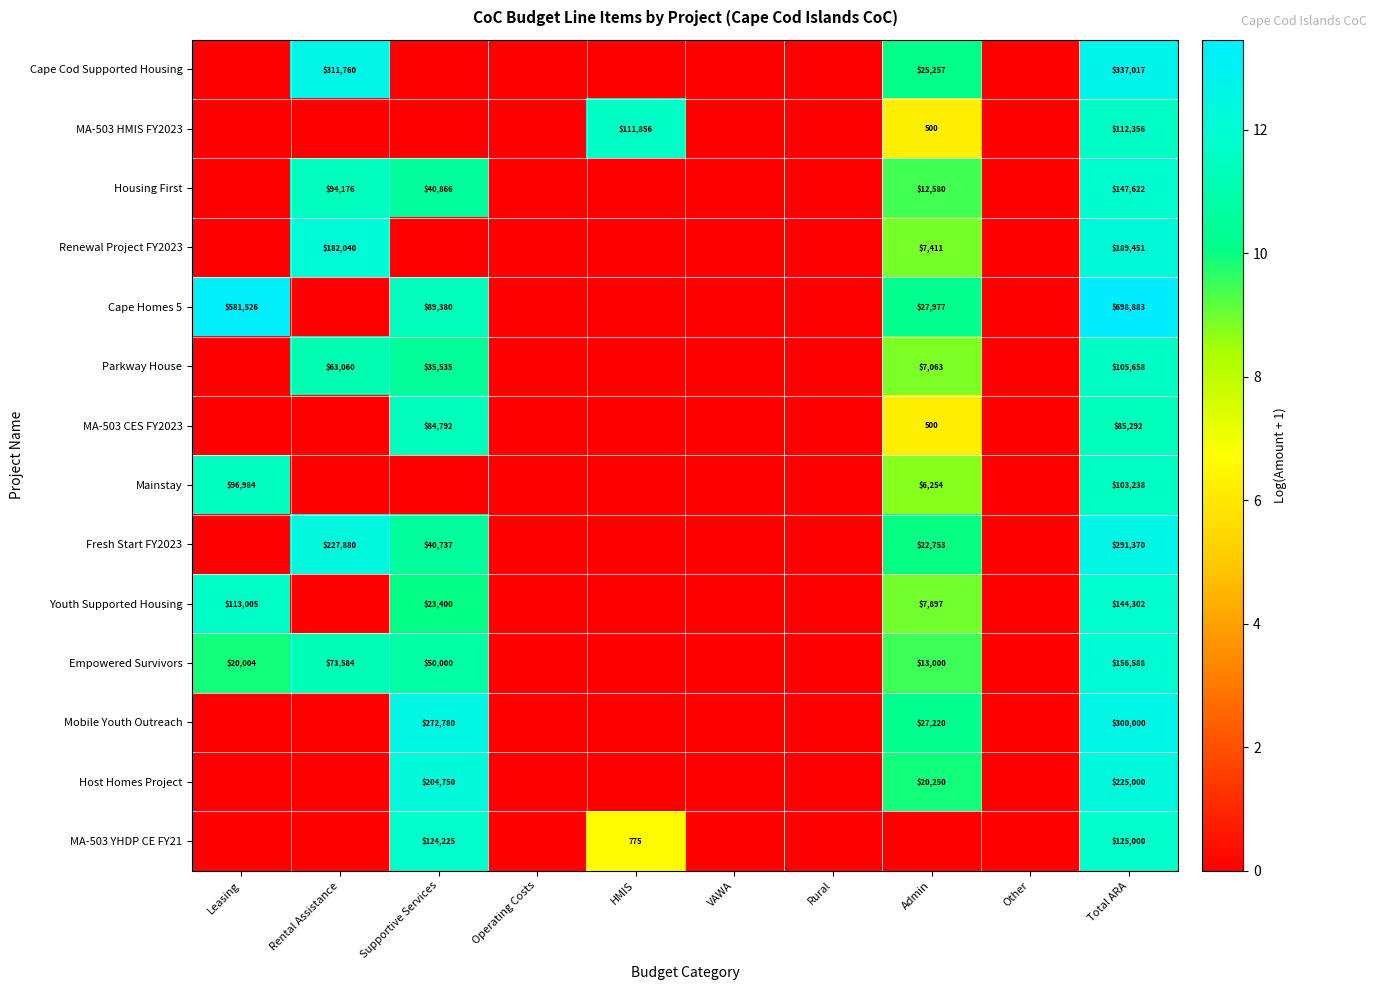

How many data points does each series have?

10